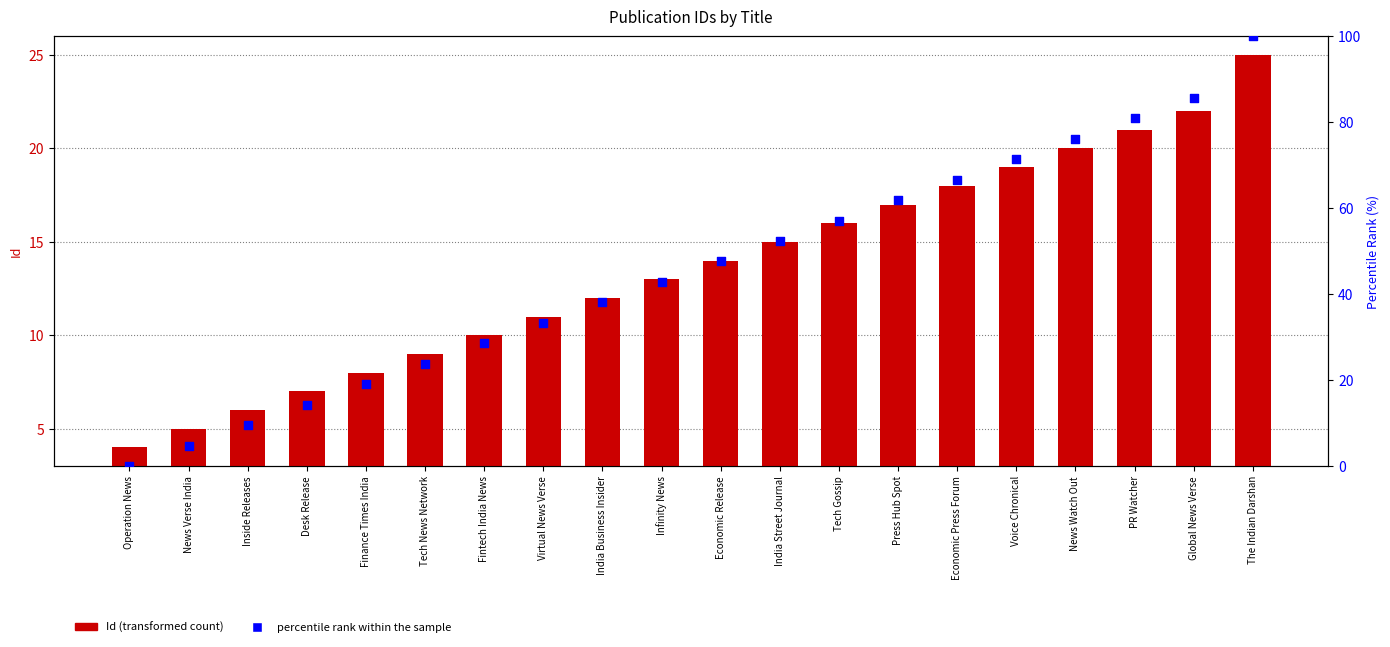

Which series reaches the maximum Y coordinate?

percentile rank within the sample